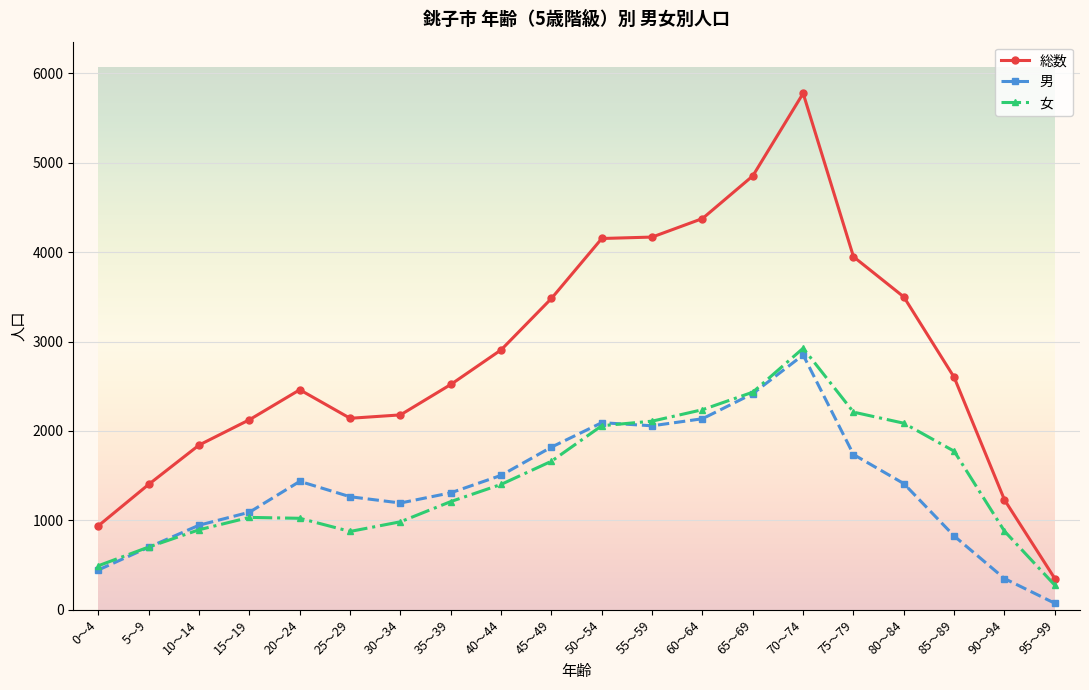

Is the value of 総数 at 55～59 greater than the value of 男 at 80～84?

Yes